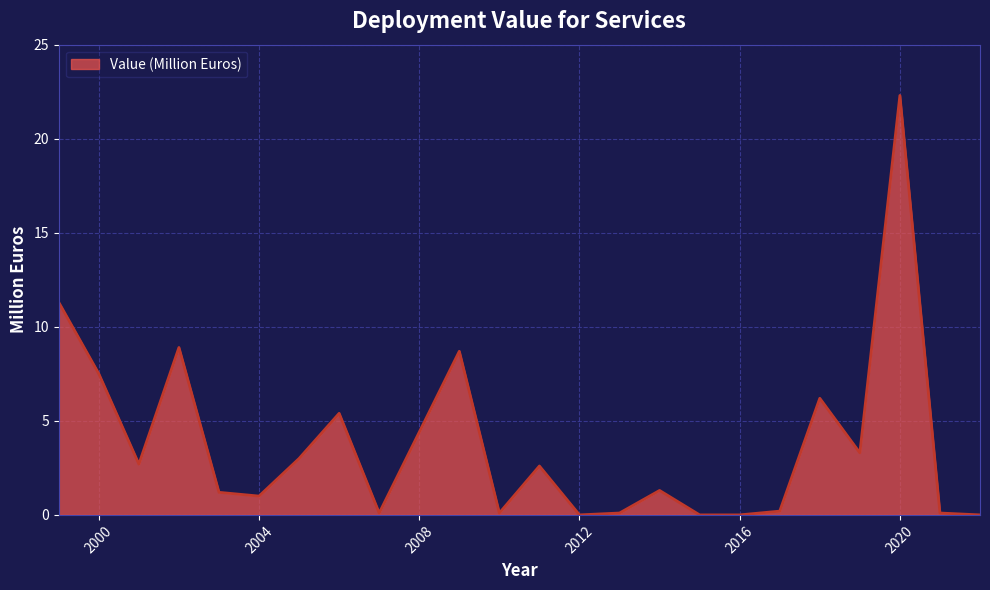

What is the maximum value shown in the chart?

22.3